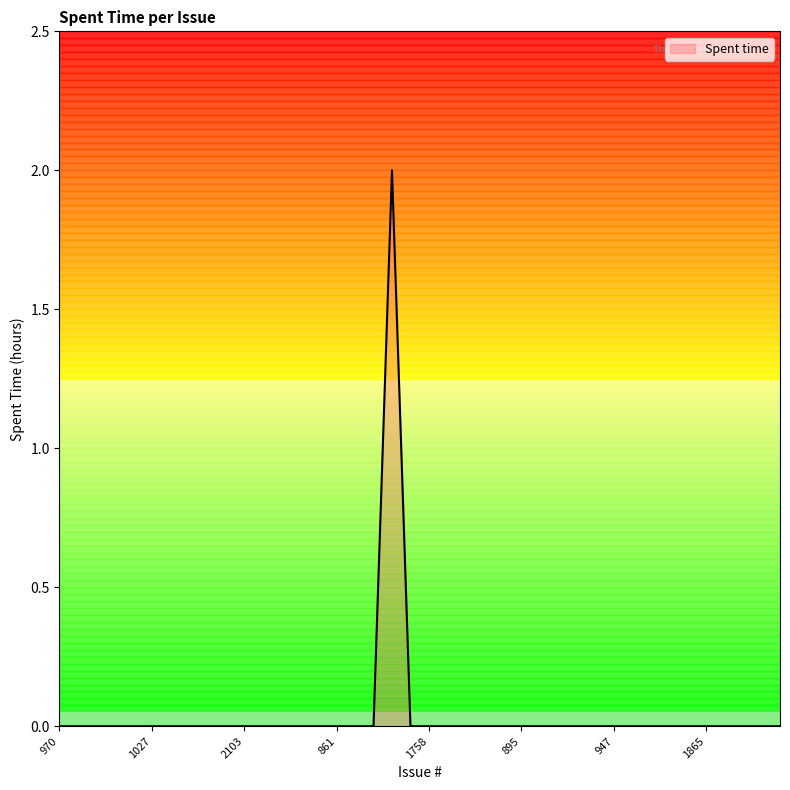

Does the chart have visible grid lines?

No